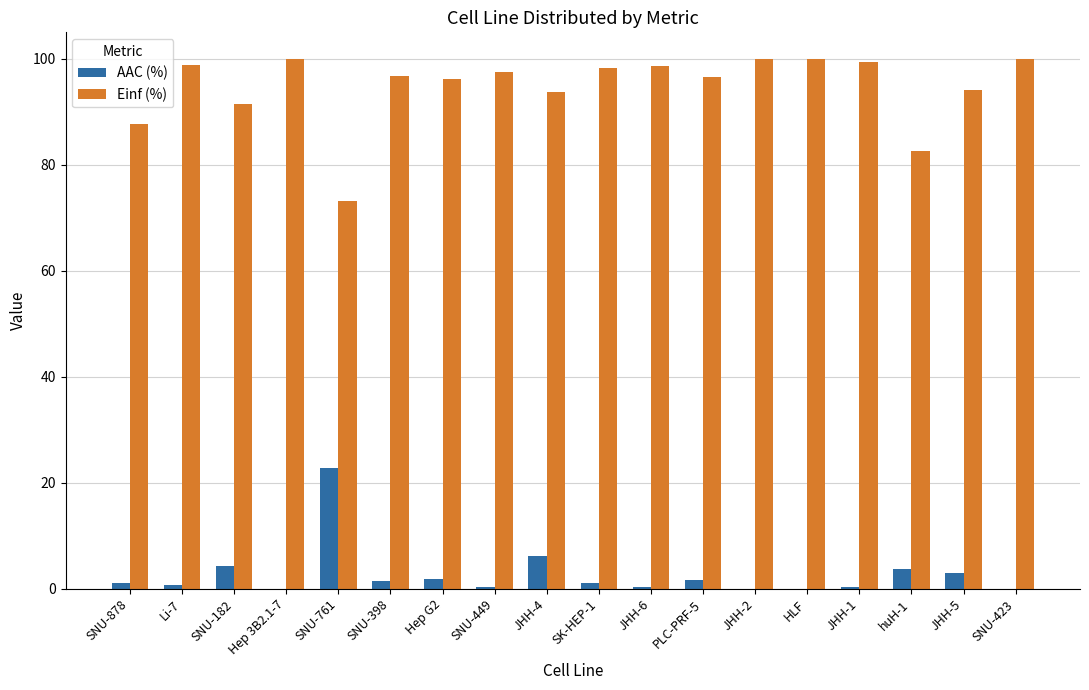

True or false: AAC (%) has a value of 1.1 at SNU-878.

True